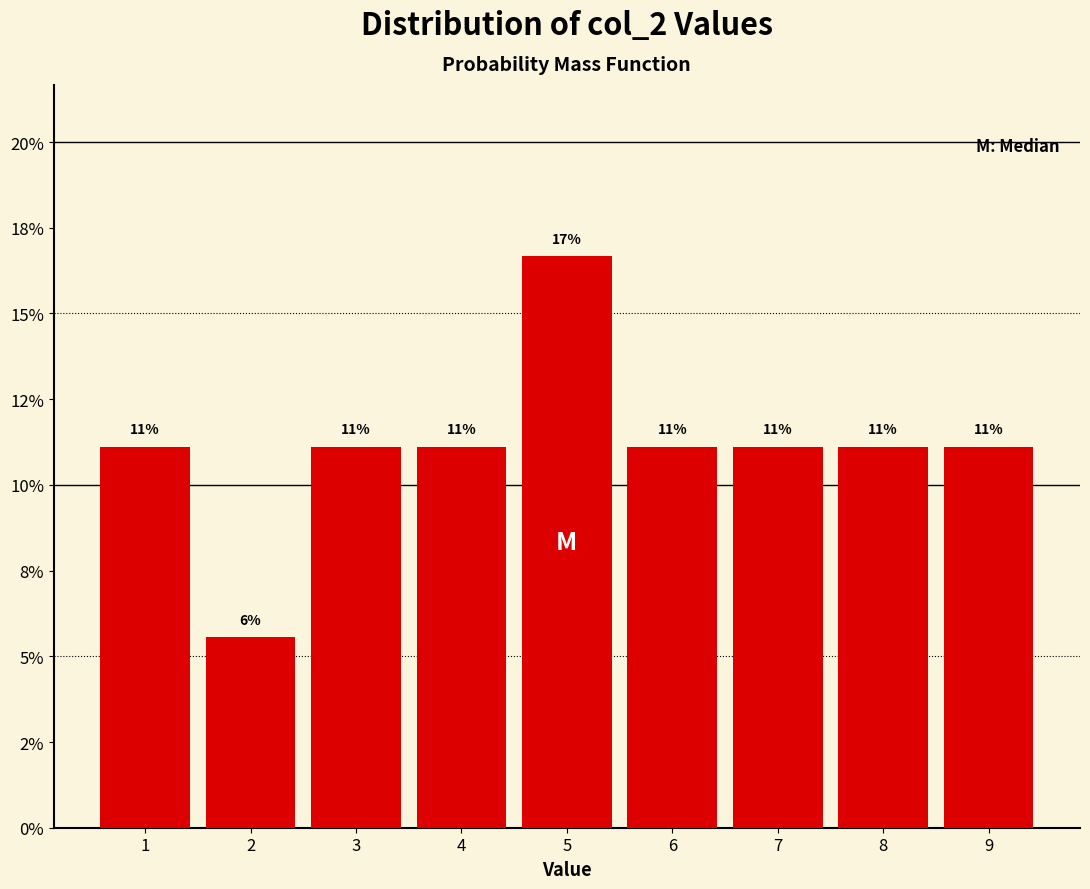

Does the chart contain any negative values?

No